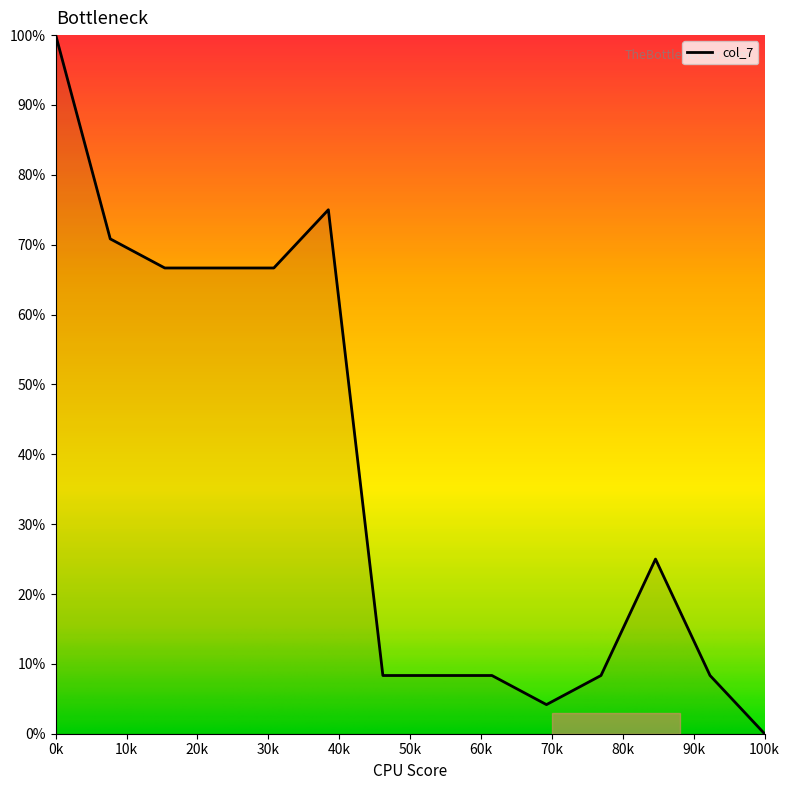

What is the maximum value shown in the chart?

100.0